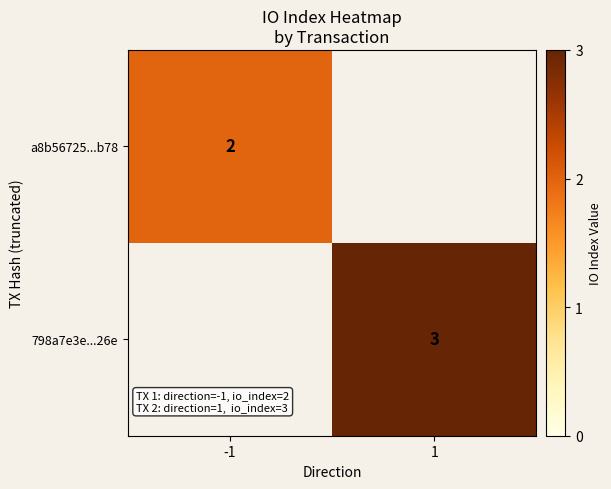

The value of 798a7e3e...26e at 1 is 3. True or false?

True